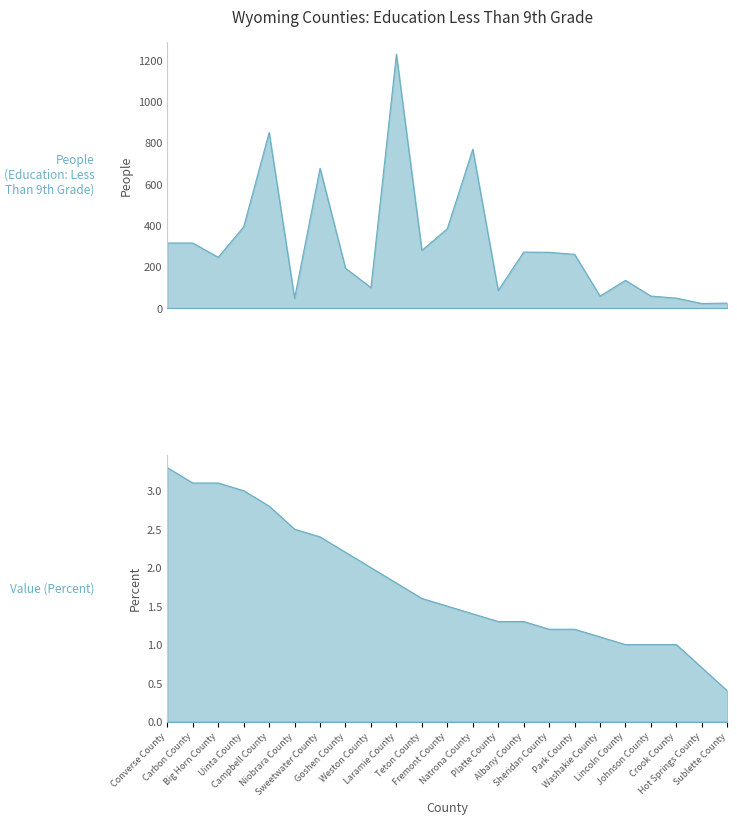

True or false: Value (Percent) has more than 1 points higher than both neighbors.

False